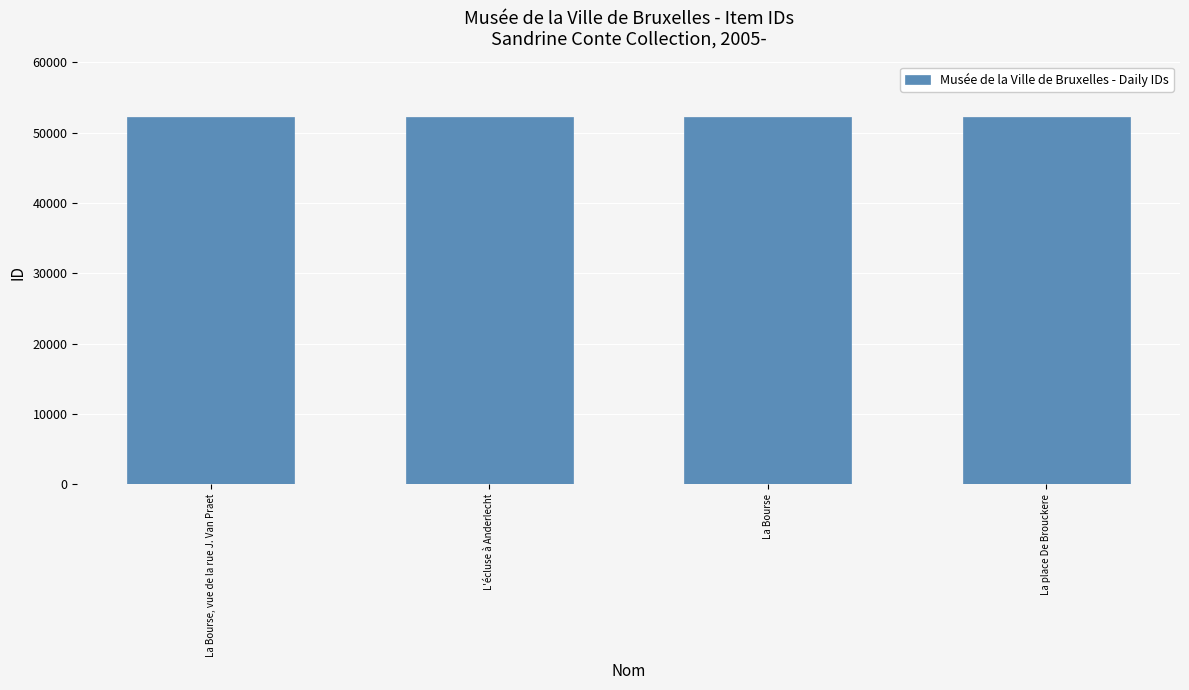

The value at La Bourse is 52300. True or false?

True